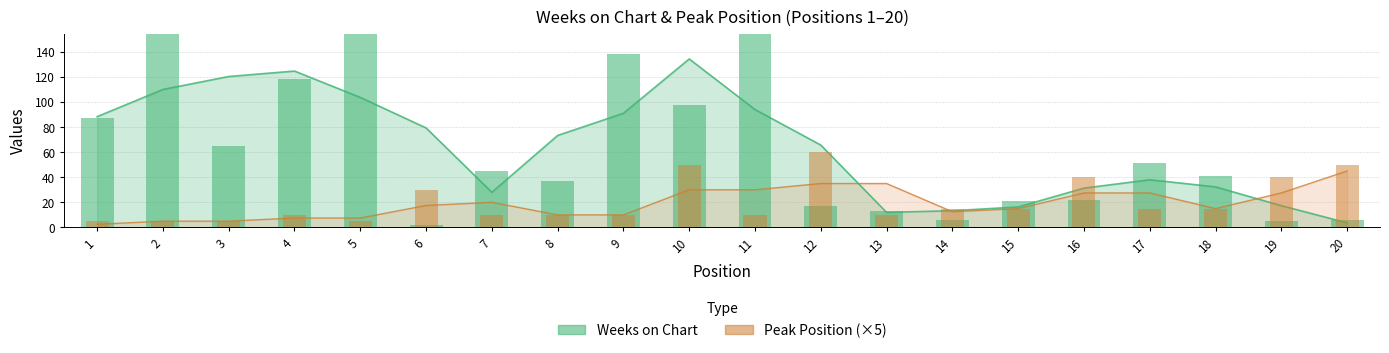

What is the difference between the maximum and minimum values in the Weeks on Chart series?

189